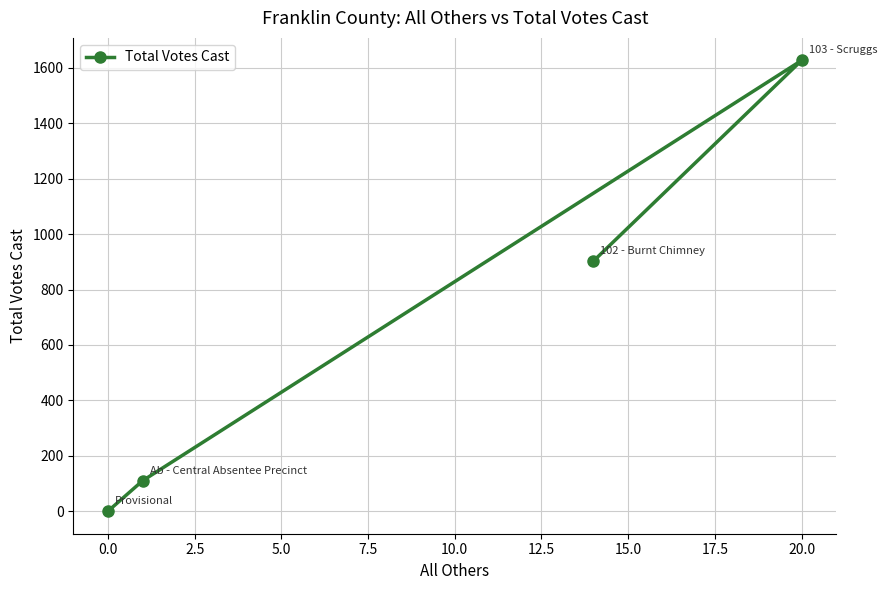

True or false: the data shows 0 at 0.0.

True